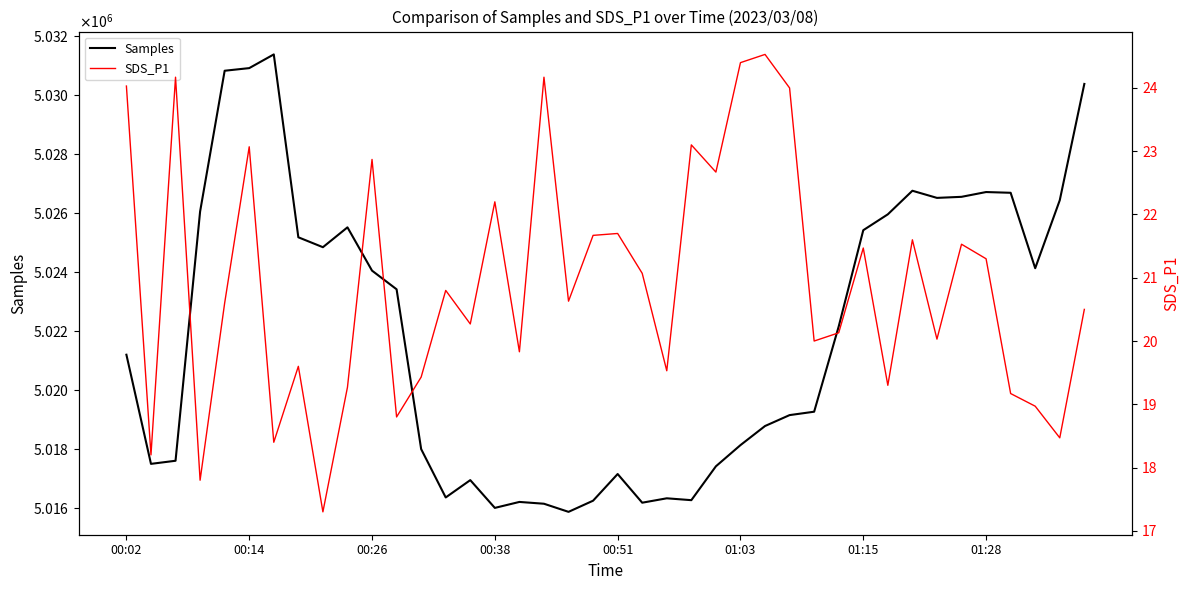

What is the average value of the Samples series?

5021920.5